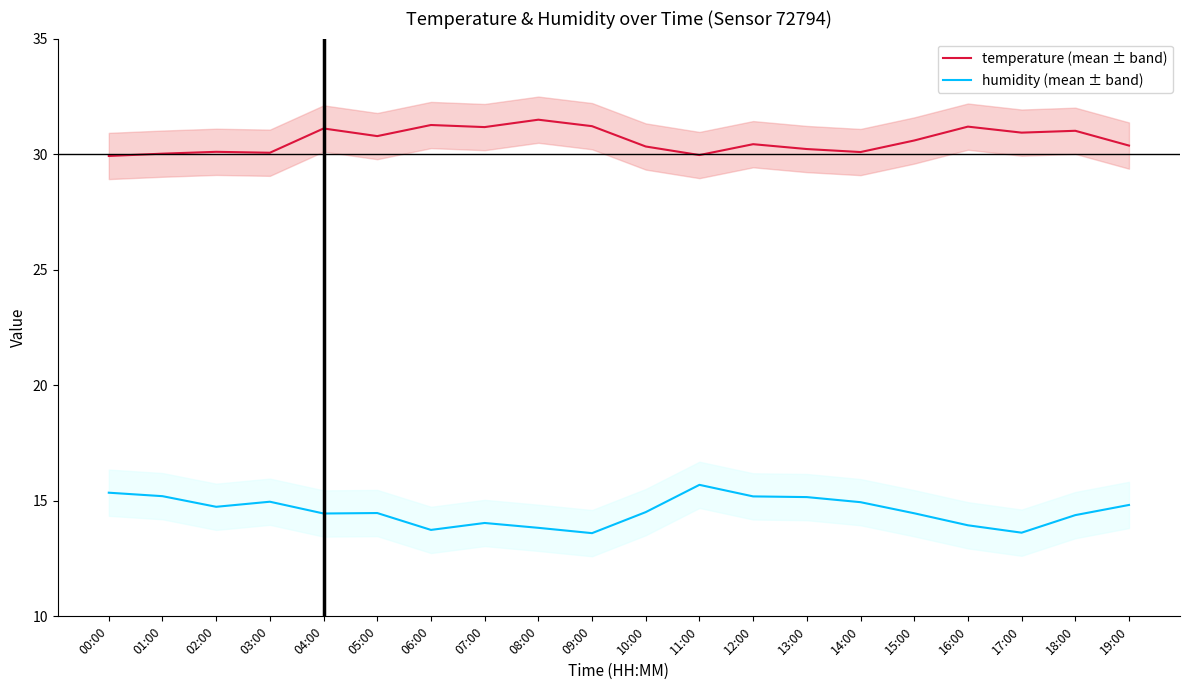

What is the value of the humidity (mean ± band) point at the 4th from the left?

15.0